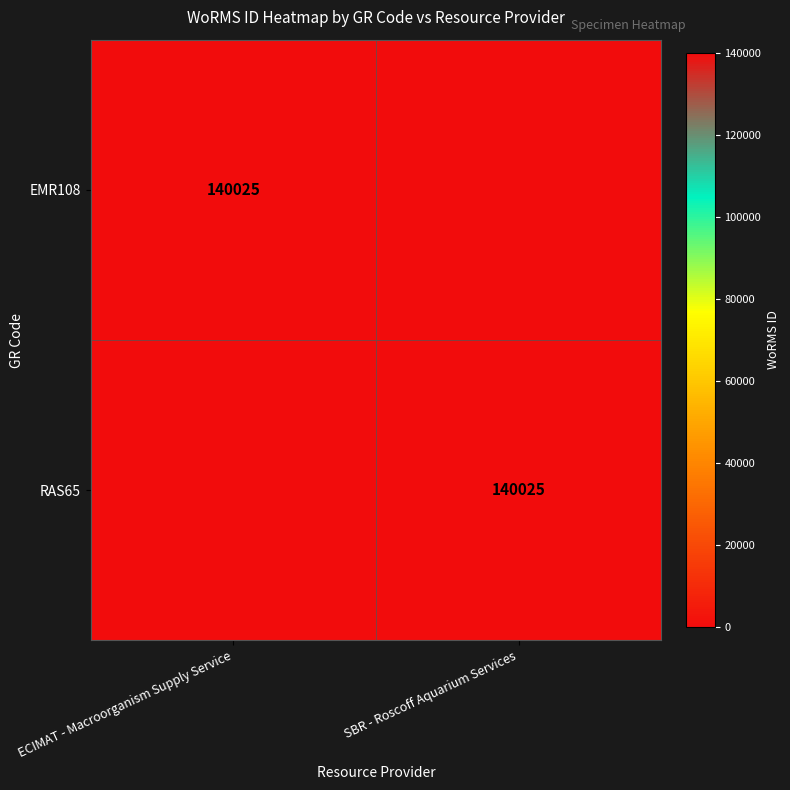

The value of RAS65 at SBR - Roscoff Aquarium Services is 140025. True or false?

True